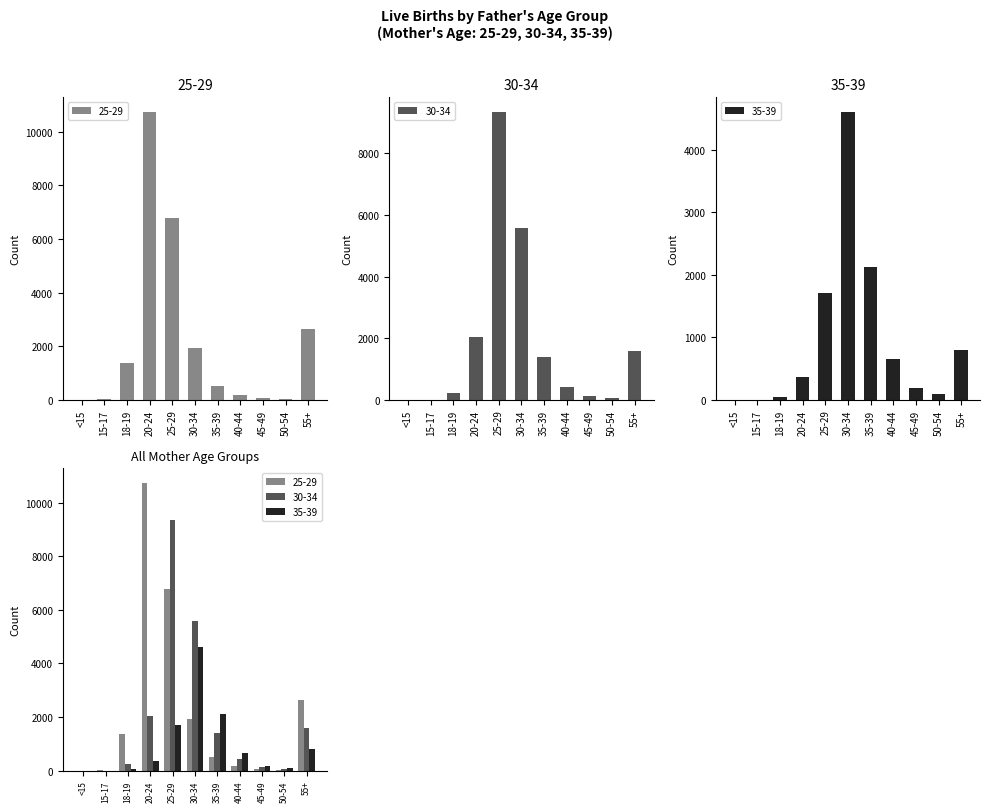

How many categories are shown in the chart?

11